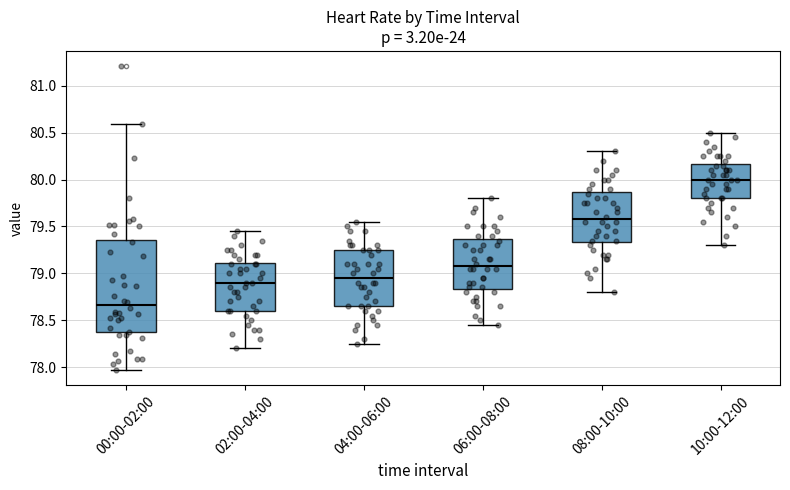

Reading left to right, transcribe this box plot: for each box, give where its median line is, the range the box spans, and where its two whiskers end, as read against the y-axis. The values are not printed on the chart, so give them approximately, as read against the axis.

00:00-02:00: median 78.65, box 78.35 to 79.35, whiskers 77.95 to 80.60
02:00-04:00: median 78.90, box 78.60 to 79.10, whiskers 78.20 to 79.45
04:00-06:00: median 78.95, box 78.65 to 79.25, whiskers 78.25 to 79.55
06:00-08:00: median 79.10, box 78.85 to 79.35, whiskers 78.45 to 79.80
08:00-10:00: median 79.60, box 79.35 to 79.85, whiskers 78.80 to 80.30
10:00-12:00: median 80.00, box 79.80 to 80.15, whiskers 79.30 to 80.50